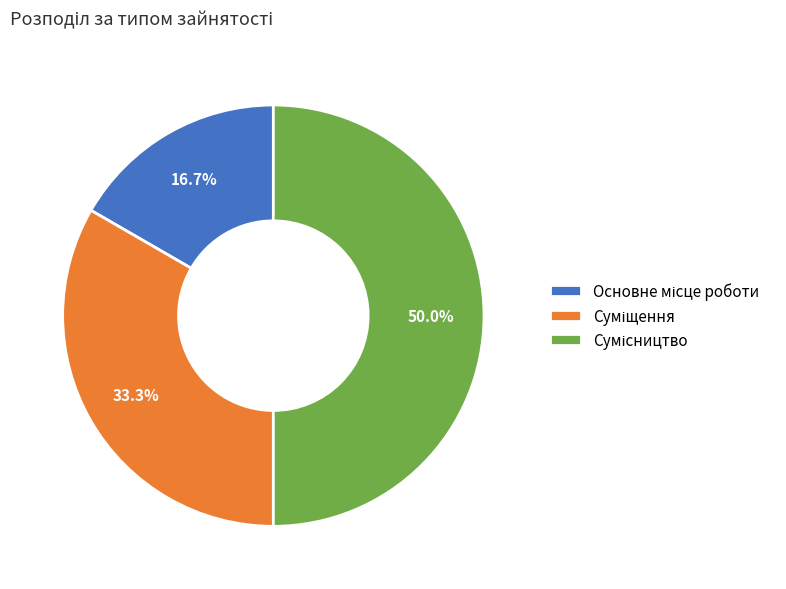

What is the change in value from Основне місце роботи to Сумісництво?

+2